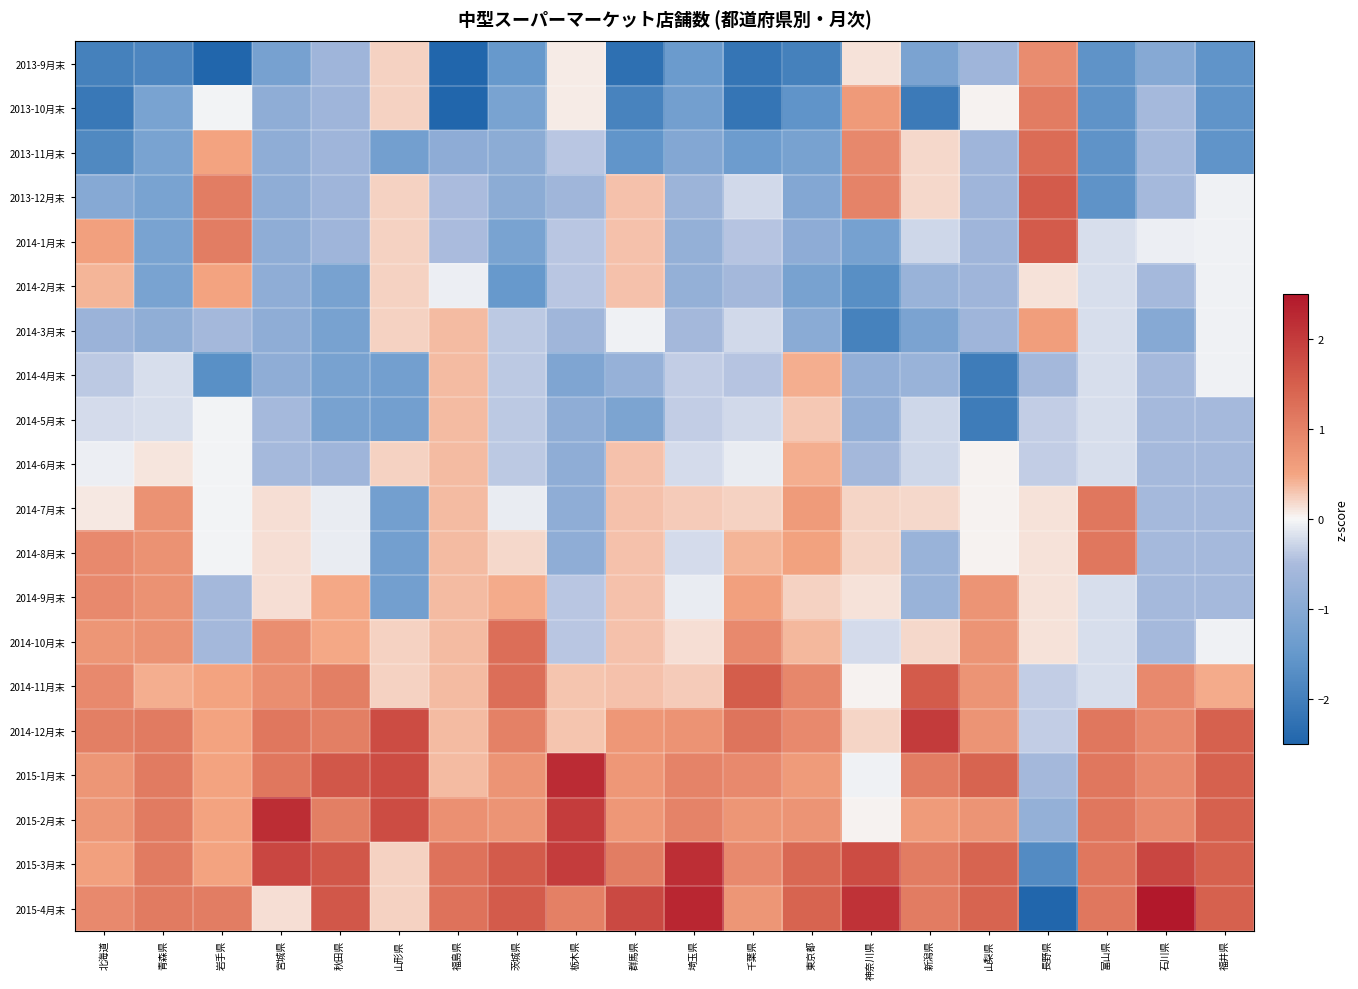

Reading left to right, transcribe all the data shown in this chart.

2013-9月末: 北海道=-2.0	青森県=-1.8	岩手県=-3.3	宮城県=-1.2	秋田県=-0.7	山形県=0.2	福島県=-2.6	茨城県=-1.5	栃木県=0.1	群馬県=-2.3	埼玉県=-1.4	千葉県=-2.2	東京都=-2.0	神奈川県=0.1	新潟県=-1.2	山梨県=-0.7	長野県=0.8	富山県=-1.6	石川県=-1.0	福井県=-1.6
2013-10月末: 北海道=-2.1	青森県=-1.2	岩手県=-0.0	宮城県=-0.9	秋田県=-0.7	山形県=0.2	福島県=-2.6	茨城県=-1.2	栃木県=0.1	群馬県=-1.9	埼玉県=-1.3	千葉県=-2.2	東京都=-1.6	神奈川県=0.6	新潟県=-2.1	山梨県=0.0	長野県=1.1	富山県=-1.6	石川県=-0.6	福井県=-1.6
2013-11月末: 北海道=-1.8	青森県=-1.2	岩手県=0.5	宮城県=-0.9	秋田県=-0.7	山形県=-1.3	福島県=-0.9	茨城県=-0.9	栃木県=-0.4	群馬県=-1.5	埼玉県=-1.1	千葉県=-1.4	東京都=-1.2	神奈川県=0.9	新潟県=0.2	山梨県=-0.7	長野県=1.3	富山県=-1.6	石川県=-0.6	福井県=-1.6
2013-12月末: 北海道=-1.0	青森県=-1.2	岩手県=1.1	宮城県=-0.9	秋田県=-0.7	山形県=0.2	福島県=-0.5	茨城県=-0.9	栃木県=-0.6	群馬県=0.3	埼玉県=-0.7	千葉県=-0.3	東京都=-1.1	神奈川県=1.0	新潟県=0.2	山梨県=-0.7	長野県=1.6	富山県=-1.6	石川県=-0.6	福井県=-0.1
2014-1月末: 北海道=0.6	青森県=-1.2	岩手県=1.1	宮城県=-0.9	秋田県=-0.7	山形県=0.2	福島県=-0.5	茨城県=-1.2	栃木県=-0.4	群馬県=0.3	埼玉県=-0.8	千葉県=-0.4	東京都=-0.9	神奈川県=-1.3	新潟県=-0.3	山梨県=-0.7	長野県=1.6	富山県=-0.2	石川県=-0.1	福井県=-0.1
2014-2月末: 北海道=0.4	青森県=-1.2	岩手県=0.5	宮城県=-0.9	秋田県=-1.2	山形県=0.2	福島県=-0.1	茨城県=-1.5	栃木県=-0.4	群馬県=0.3	埼玉県=-0.8	千葉県=-0.6	東京都=-1.2	神奈川県=-1.7	新潟県=-0.7	山梨県=-0.7	長野県=0.1	富山県=-0.2	石川県=-0.6	福井県=-0.1
2014-3月末: 北海道=-0.7	青森県=-0.9	岩手県=-0.6	宮城県=-0.9	秋田県=-1.2	山形県=0.2	福島県=0.4	茨城県=-0.4	栃木県=-0.6	群馬県=-0.1	埼玉県=-0.6	千葉県=-0.3	東京都=-1.0	神奈川県=-2.0	新潟県=-1.2	山梨県=-0.7	長野県=0.6	富山県=-0.2	石川県=-1.0	福井県=-0.1
2014-4月末: 北海道=-0.4	青森県=-0.2	岩手県=-1.7	宮城県=-0.9	秋田県=-1.2	山形県=-1.3	福島県=0.4	茨城県=-0.4	栃木県=-1.1	群馬県=-0.8	埼玉県=-0.3	千葉県=-0.4	東京都=0.4	神奈川県=-0.8	新潟県=-0.7	山梨県=-2.1	長野県=-0.6	富山県=-0.2	石川県=-0.6	福井県=-0.1
2014-5月末: 北海道=-0.2	青森県=-0.2	岩手県=-0.0	宮城県=-0.5	秋田県=-1.2	山形県=-1.3	福島県=0.4	茨城県=-0.4	栃木県=-0.9	群馬県=-1.2	埼玉県=-0.3	千葉県=-0.3	東京都=0.3	神奈川県=-0.8	新潟県=-0.3	山梨県=-2.1	長野県=-0.3	富山県=-0.2	石川県=-0.6	福井県=-0.6
2014-6月末: 北海道=-0.1	青森県=0.1	岩手県=-0.0	宮城県=-0.5	秋田県=-0.7	山形県=0.2	福島県=0.4	茨城県=-0.4	栃木県=-0.9	群馬県=0.3	埼玉県=-0.2	千葉県=-0.1	東京都=0.4	神奈川県=-0.6	新潟県=-0.3	山梨県=0.0	長野県=-0.3	富山県=-0.2	石川県=-0.6	福井県=-0.6
2014-7月末: 北海道=0.1	青森県=0.8	岩手県=-0.0	宮城県=0.1	秋田県=-0.1	山形県=-1.3	福島県=0.4	茨城県=-0.1	栃木県=-0.9	群馬県=0.3	埼玉県=0.3	千葉県=0.2	東京都=0.6	神奈川県=0.2	新潟県=0.2	山梨県=0.0	長野県=0.1	富山県=1.2	石川県=-0.6	福井県=-0.6
2014-8月末: 北海道=0.9	青森県=0.8	岩手県=-0.0	宮城県=0.1	秋田県=-0.1	山形県=-1.3	福島県=0.4	茨城県=0.2	栃木県=-0.9	群馬県=0.3	埼玉県=-0.2	千葉県=0.4	東京都=0.5	神奈川県=0.2	新潟県=-0.7	山梨県=0.0	長野県=0.1	富山県=1.2	石川県=-0.6	福井県=-0.6
2014-9月末: 北海道=0.9	青森県=0.8	岩手県=-0.6	宮城県=0.1	秋田県=0.5	山形県=-1.3	福島県=0.4	茨城県=0.5	栃木県=-0.4	群馬県=0.3	埼玉県=-0.1	千葉県=0.6	東京都=0.2	神奈川県=0.1	新潟県=-0.7	山梨県=0.7	長野県=0.1	富山県=-0.2	石川県=-0.6	福井県=-0.6
2014-10月末: 北海道=0.7	青森県=0.8	岩手県=-0.6	宮城県=0.8	秋田県=0.5	山形県=0.2	福島県=0.4	茨城県=1.3	栃木県=-0.4	群馬県=0.3	埼玉県=0.1	千葉県=0.9	東京都=0.4	神奈川県=-0.2	新潟県=0.2	山梨県=0.7	長野県=0.1	富山県=-0.2	石川県=-0.6	福井県=-0.1
2014-11月末: 北海道=0.9	青森県=0.4	岩手県=0.5	宮城県=0.8	秋田県=1.0	山形県=0.2	福島県=0.4	茨城県=1.3	栃木県=0.3	群馬県=0.3	埼玉県=0.3	千葉県=1.5	東京都=0.9	神奈川県=0.0	新潟県=1.5	山梨県=0.7	長野県=-0.3	富山県=-0.2	石川県=0.9	福井県=0.5
2014-12月末: 北海道=1.0	青森県=1.1	岩手県=0.5	宮城県=1.2	秋田県=1.0	山形県=1.8	福島県=0.4	茨城県=1.0	栃木県=0.3	群馬県=0.7	埼玉県=0.7	千葉県=1.2	東京都=0.9	神奈川県=0.2	新潟県=2.0	山梨県=0.7	長野県=-0.3	富山県=1.2	石川県=0.9	福井県=1.5
2015-1月末: 北海道=0.7	青森県=1.1	岩手県=0.5	宮城県=1.2	秋田県=1.6	山形県=1.8	福島県=0.4	茨城県=0.7	栃木県=2.2	群馬県=0.7	埼玉県=1.0	千葉県=0.9	東京都=0.6	神奈川県=-0.0	新潟県=1.1	山梨県=1.4	長野県=-0.6	富山県=1.2	石川県=0.9	福井県=1.5
2015-2月末: 北海道=0.7	青森県=1.1	岩手県=0.5	宮城県=2.2	秋田県=1.0	山形県=1.8	福島県=0.8	茨城県=0.7	栃木県=2.0	群馬県=0.7	埼玉県=1.0	千葉県=0.7	東京都=0.7	神奈川県=0.0	新潟県=0.6	山梨県=0.7	長野県=-0.8	富山県=1.2	石川県=0.9	福井県=1.5
2015-3月末: 北海道=0.6	青森県=1.1	岩手県=0.5	宮城県=1.8	秋田県=1.6	山形県=0.2	福島県=1.2	茨城県=1.6	栃木県=2.0	群馬県=1.1	埼玉県=2.2	千葉県=0.9	東京都=1.4	神奈川県=1.8	新潟県=1.1	山梨県=1.4	長野県=-1.8	富山県=1.2	石川県=1.9	福井県=1.5
2015-4月末: 北海道=0.9	青森県=1.1	岩手県=1.1	宮城県=0.1	秋田県=1.6	山形県=0.2	福島県=1.2	茨城県=1.6	栃木県=1.0	群馬県=1.8	埼玉県=2.3	千葉県=0.7	東京都=1.4	神奈川県=2.1	新潟県=1.1	山梨県=1.4	長野県=-2.5	富山県=1.2	石川県=2.8	福井県=1.5